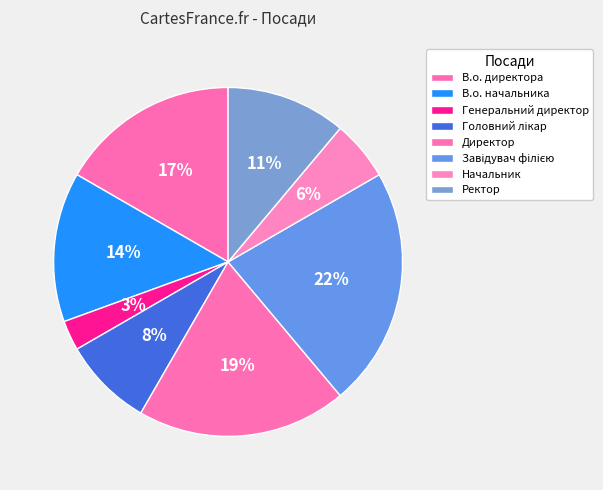

What percentage is the Начальник slice, to the nearest percent?

6%